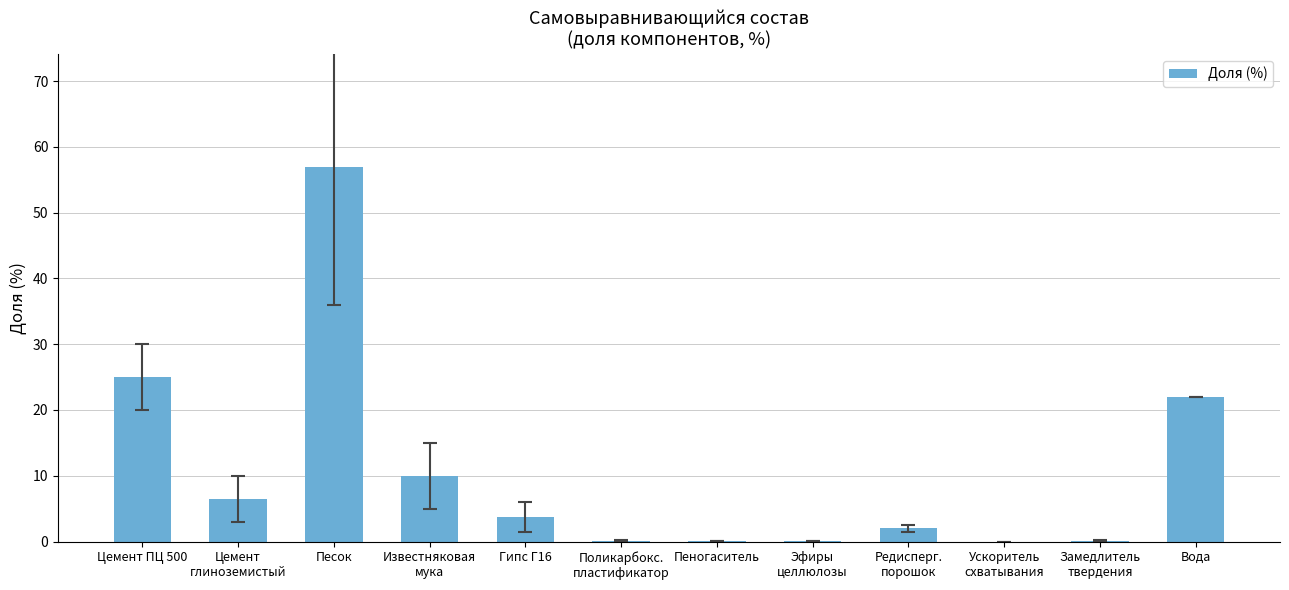

The value at Цемент ПЦ 500 is 25.0. True or false?

True